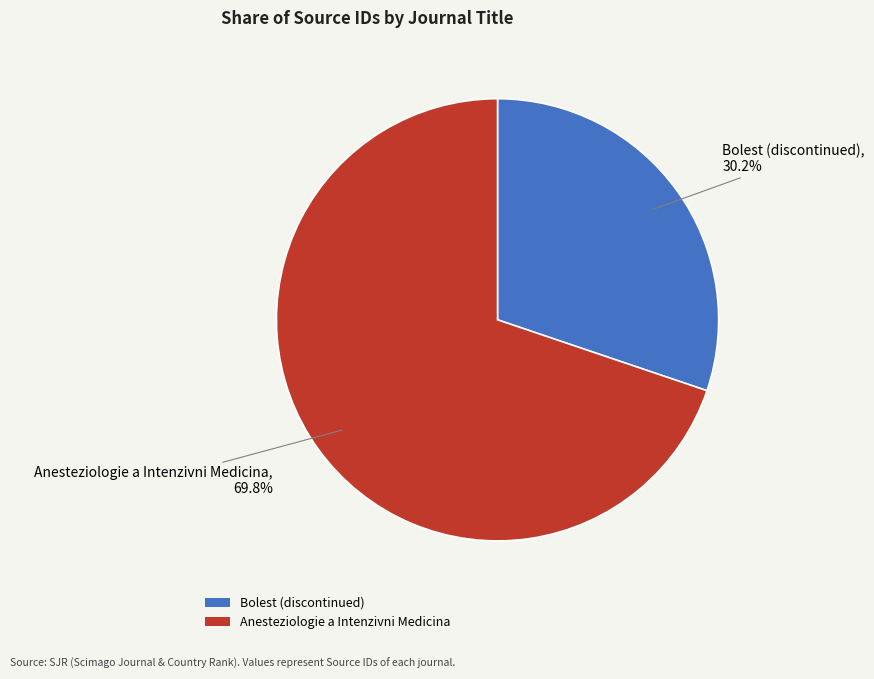

What is the smallest slice in the pie chart?

Bolest (discontinued)